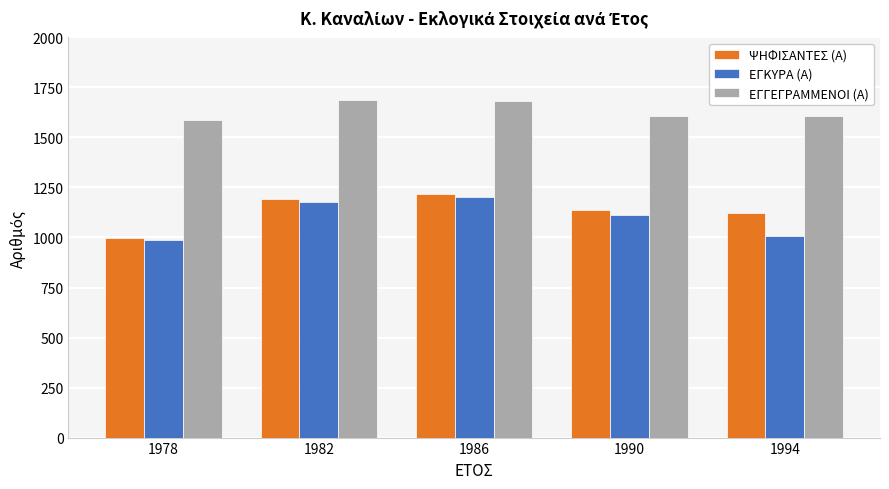

What is the average value of the ΕΓΓΕΓΡΑΜΜΕΝΟΙ (Α) series?

1635